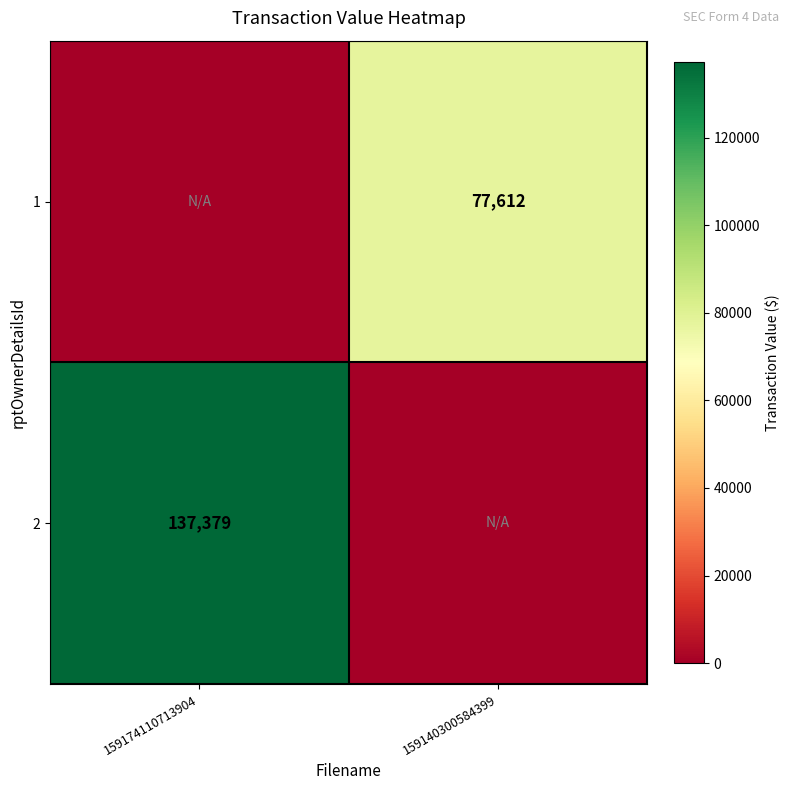

What is the spread (max minus min) of values at 159140300584399?

77612